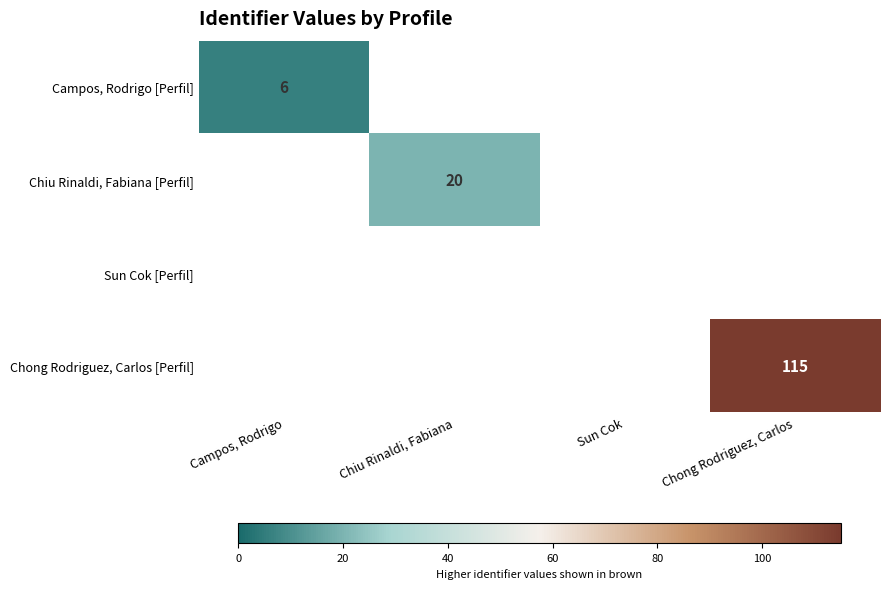

True or false: Chiu Rinaldi, Fabiana [Perfil] has a value of 20 at Chiu Rinaldi, Fabiana.

True